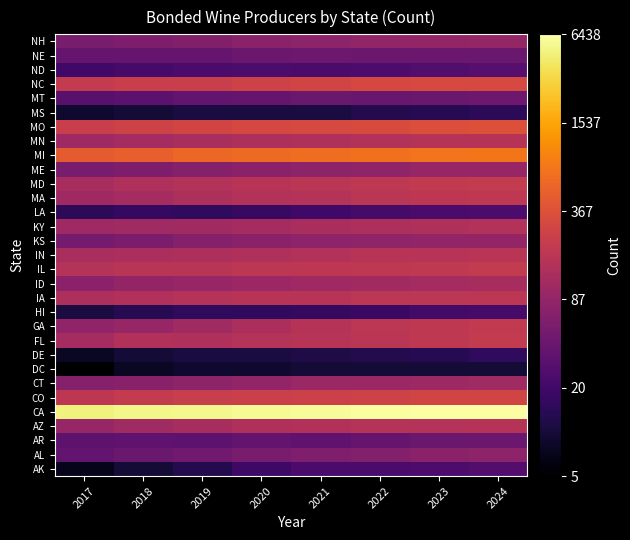

How many data points does each series have?

8